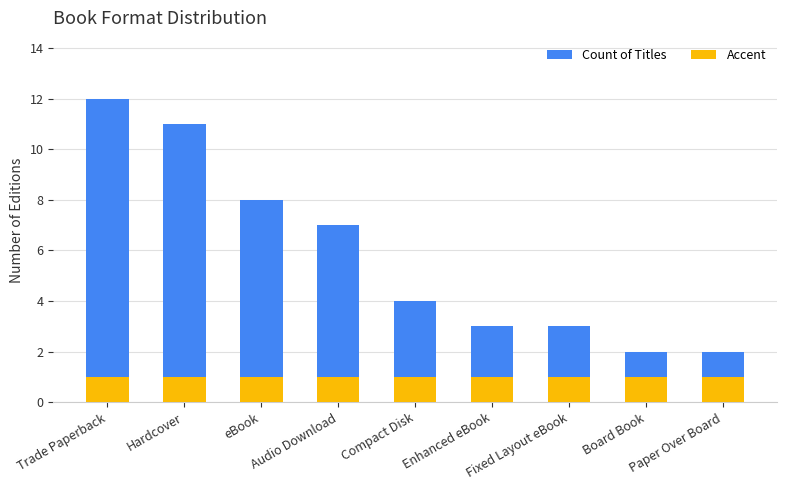

How many data points does each series have?

9